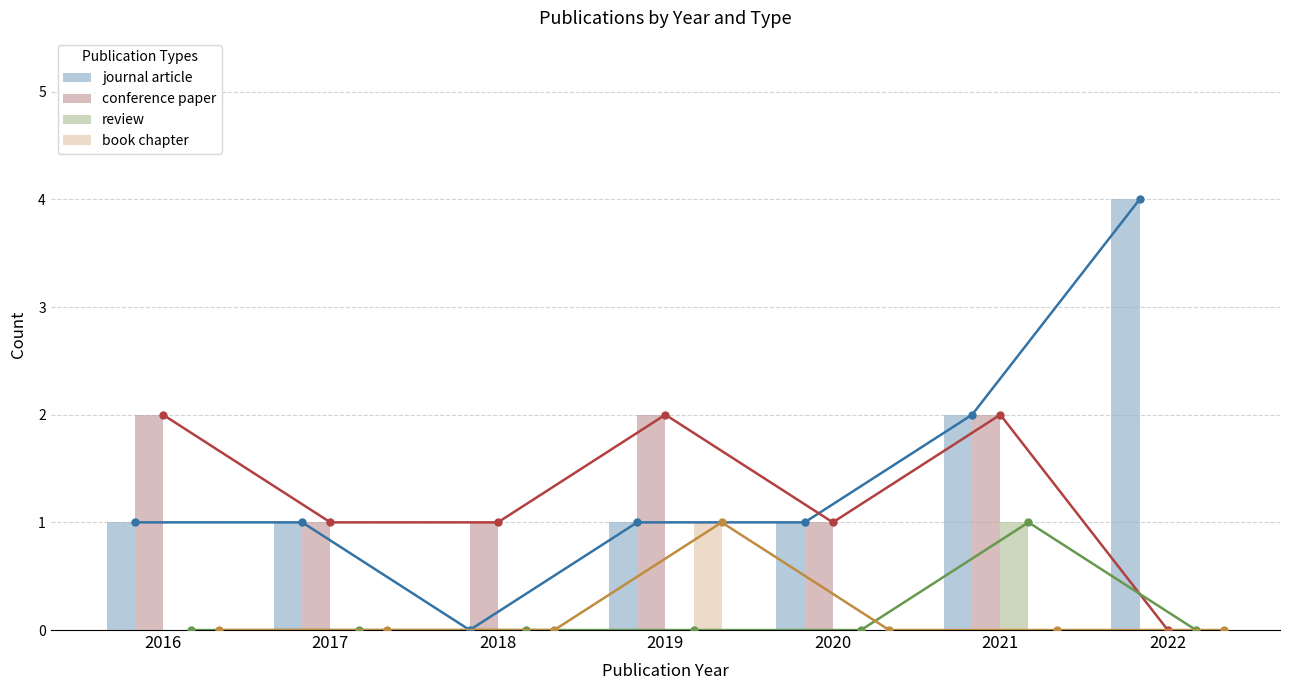

The value of book chapter at 2019 is 0. True or false?

False